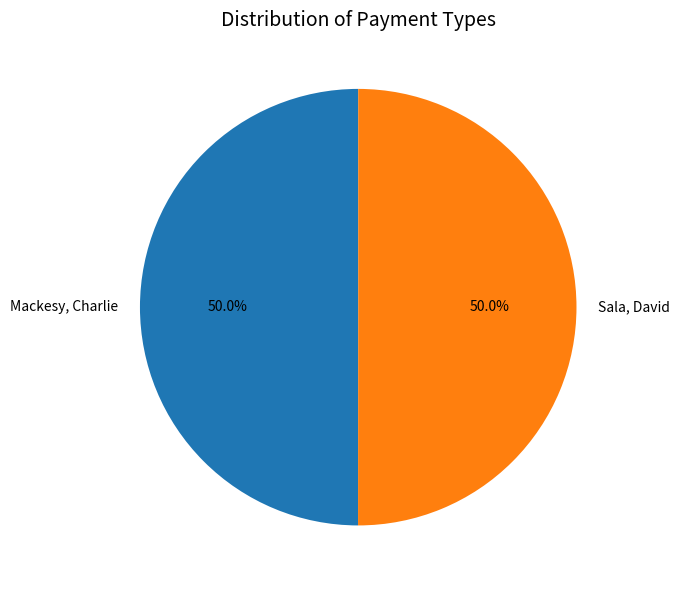

Is it true that Sala, David is 61% of the pie?

False